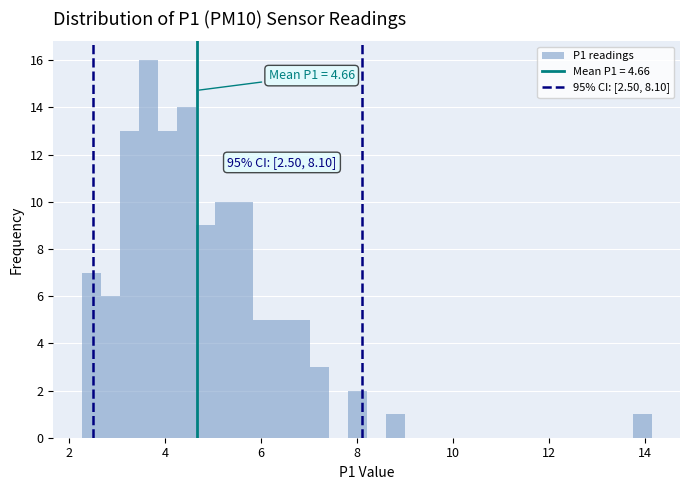

Around what value on the x-axis is the tallest bar? Give the approximate position of its centre, as read against the axis.

3.6